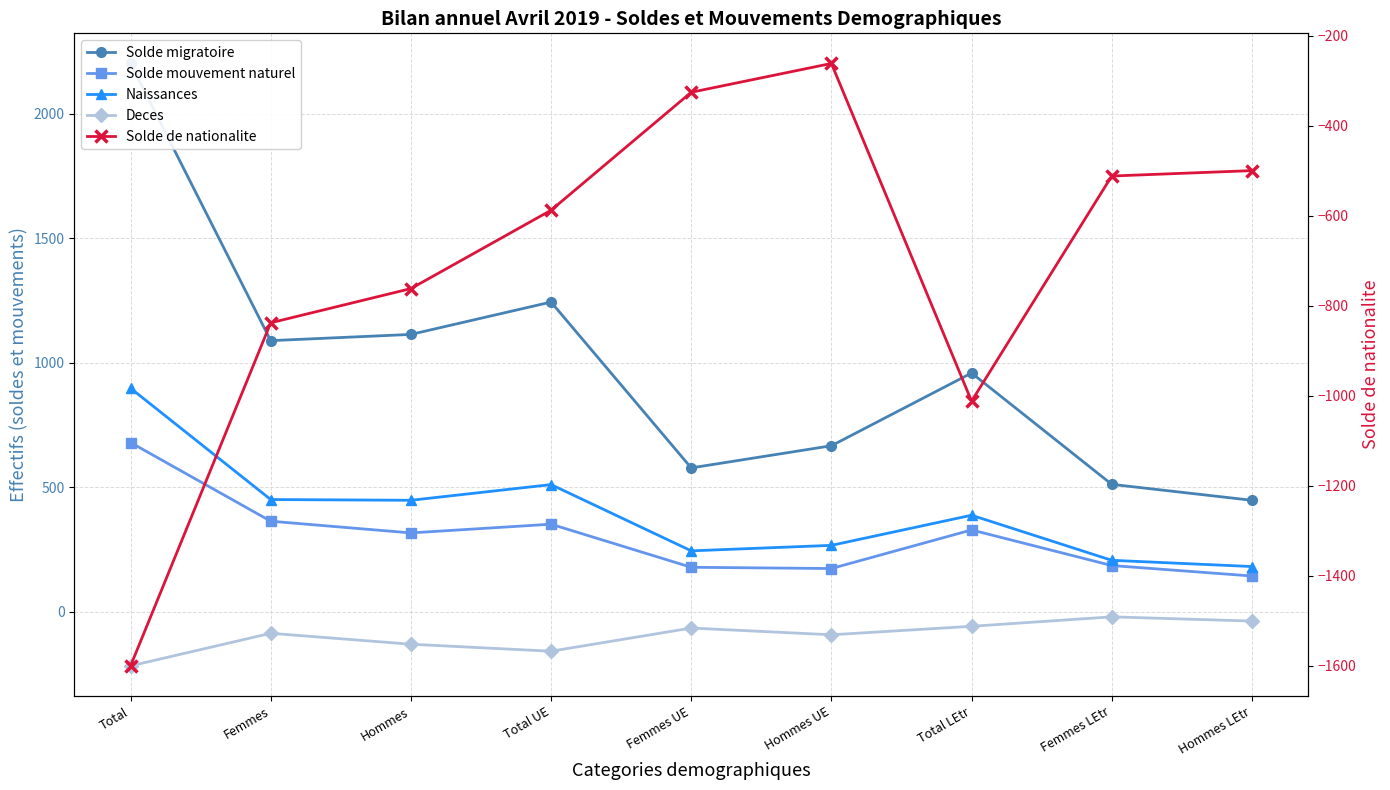

What is the spread (max minus min) of values at Hommes LEtr?

947